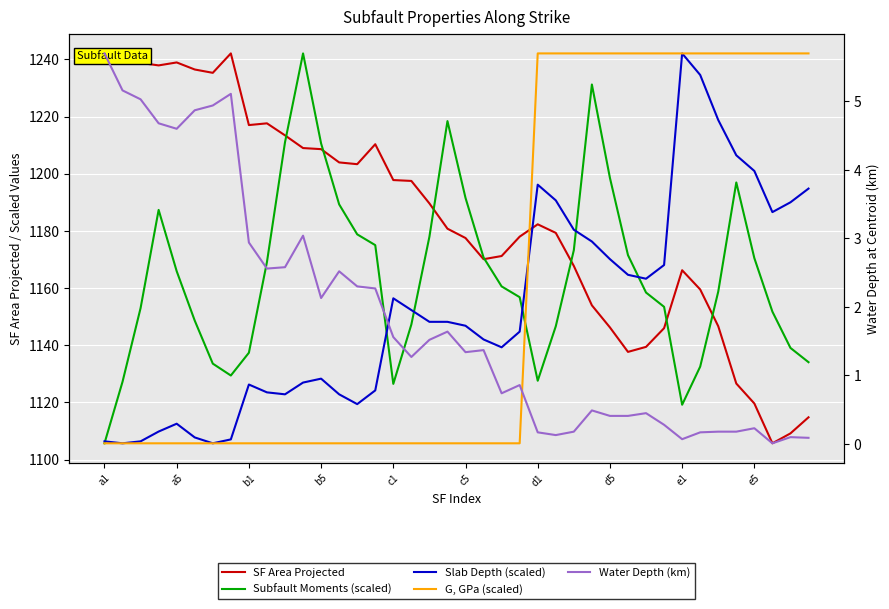

Where is Water Depth (km) nearest to the value 2?

b5